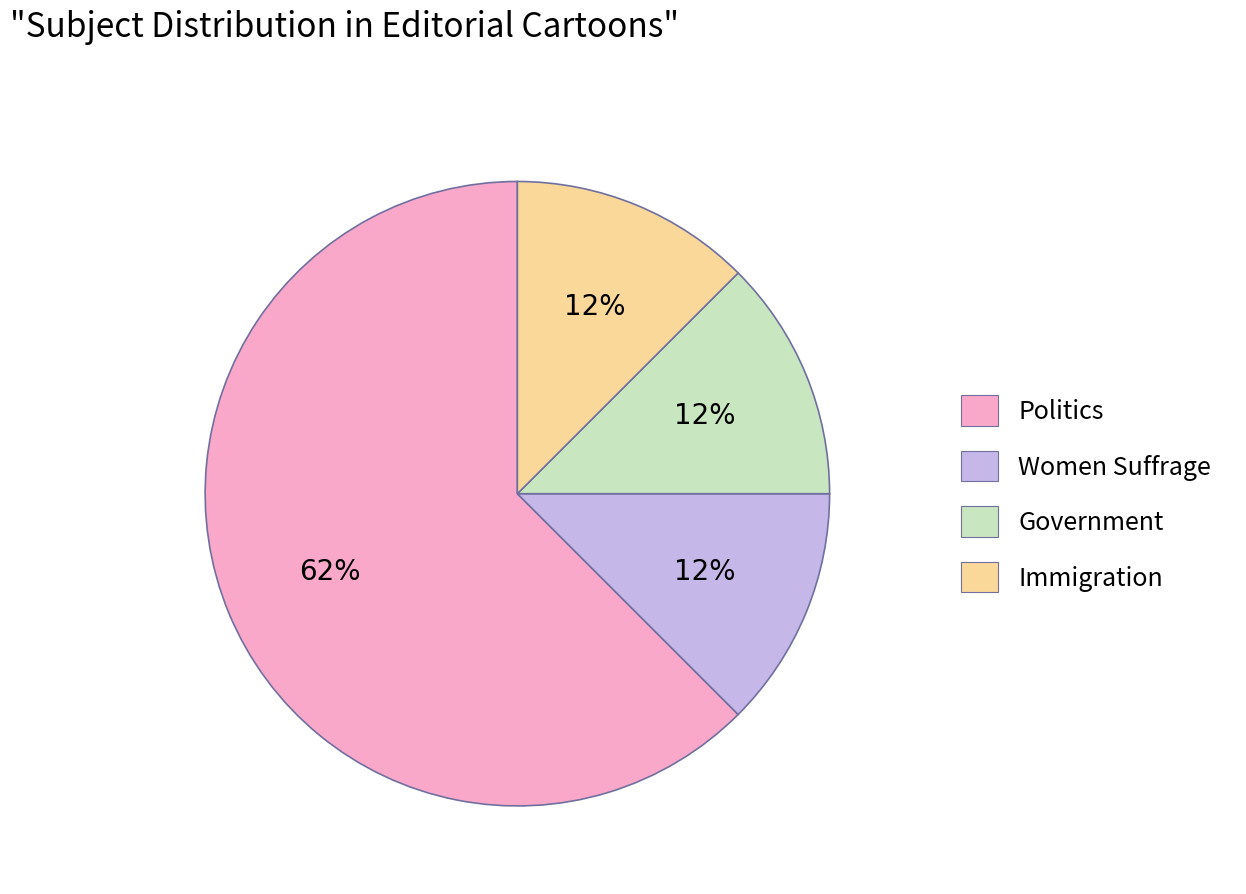

Do Women Suffrage and Immigration together represent more than half of the pie?

No